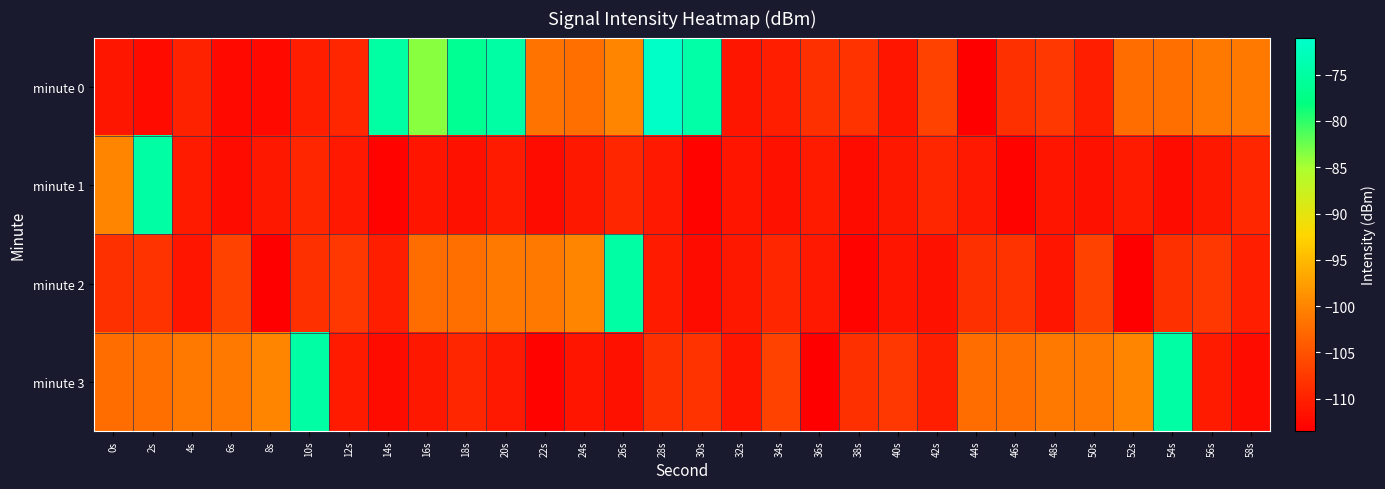

At which category is the sum across all series the highest?

26s